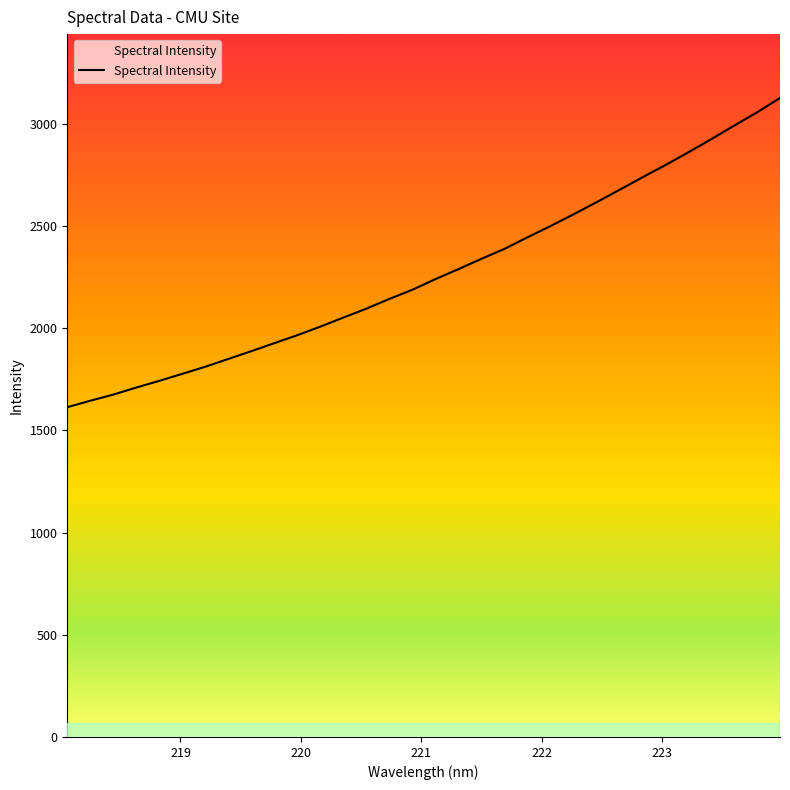

True or false: the data has more than 2 interior local peaks.

False